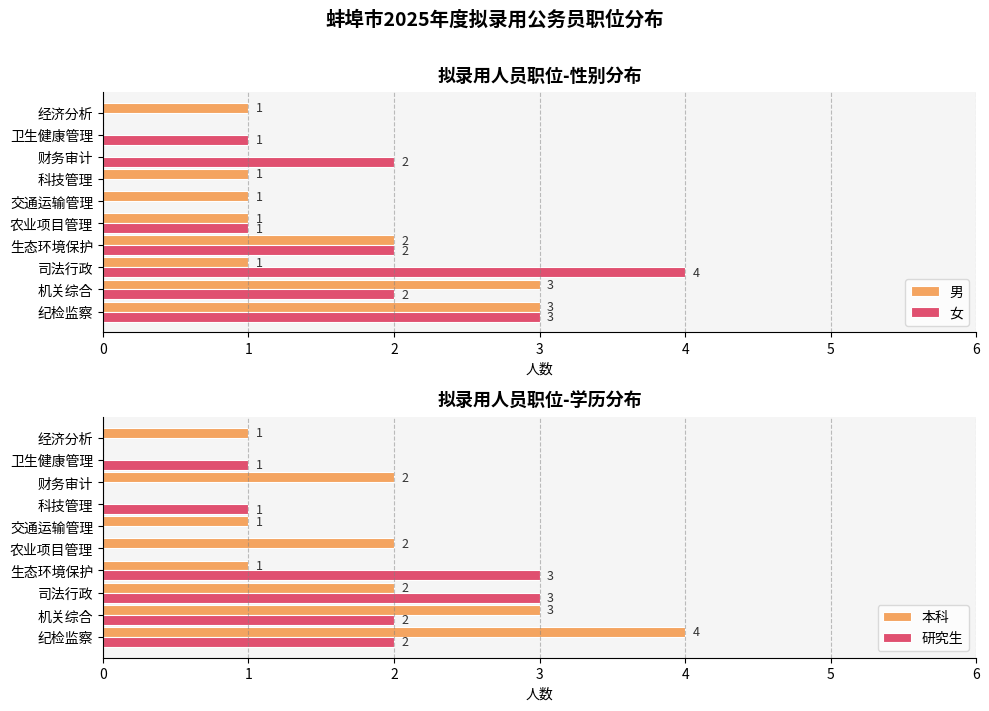

What is the maximum value for 女?

4